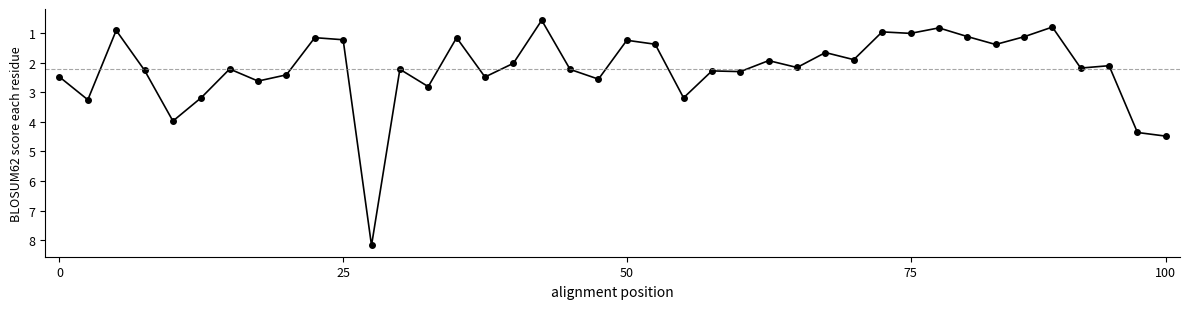

What is the difference between the second highest and minimum values?

3.9